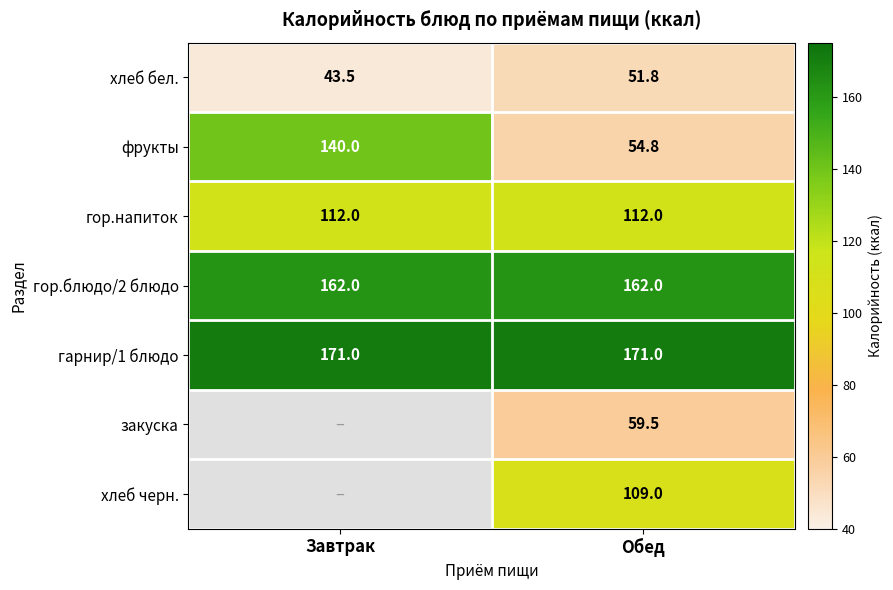

Which category has the lowest value across all series?

Завтрак